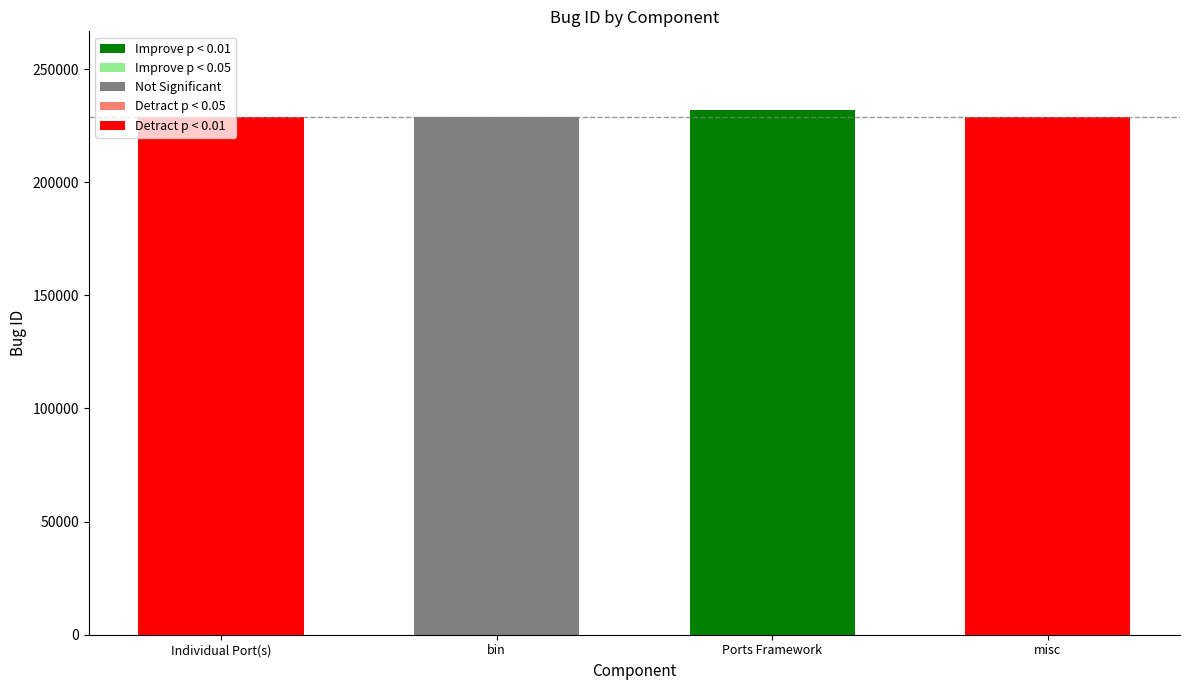

What is the difference between the maximum and second lowest values?

3020